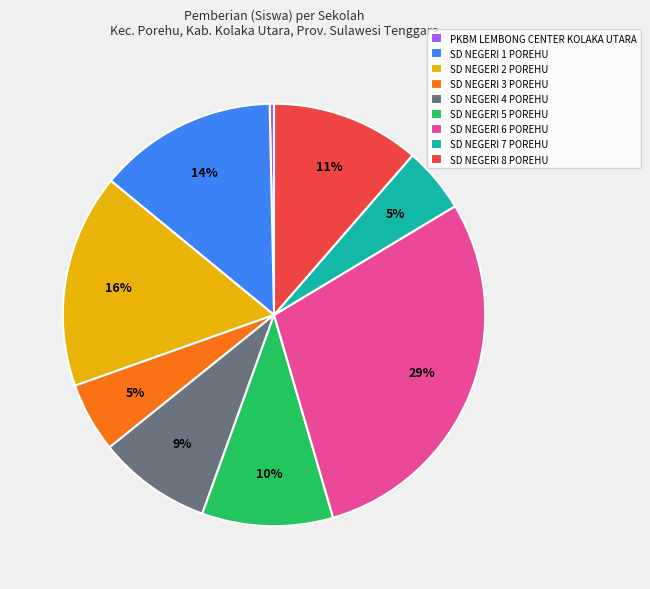

The SD NEGERI 6 POREHU slice represents 29% of the pie. True or false?

True